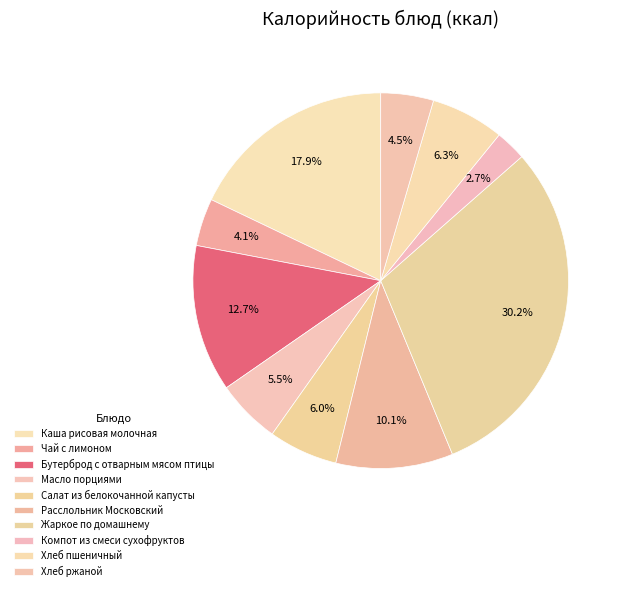

What is the total percentage of Бутерброд с отварным мясом птицы and Компот из смеси сухофруктов?

15.3%